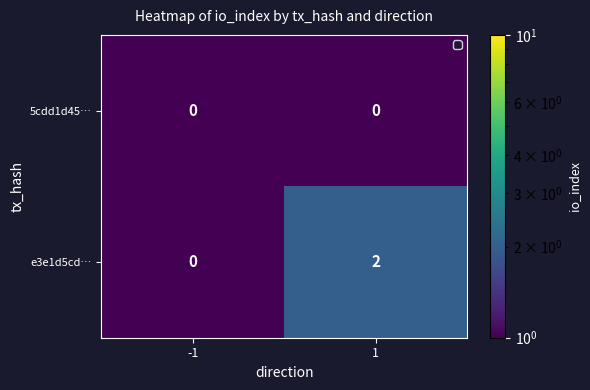

Which series has the largest total across all categories?

e3e1d5cd…